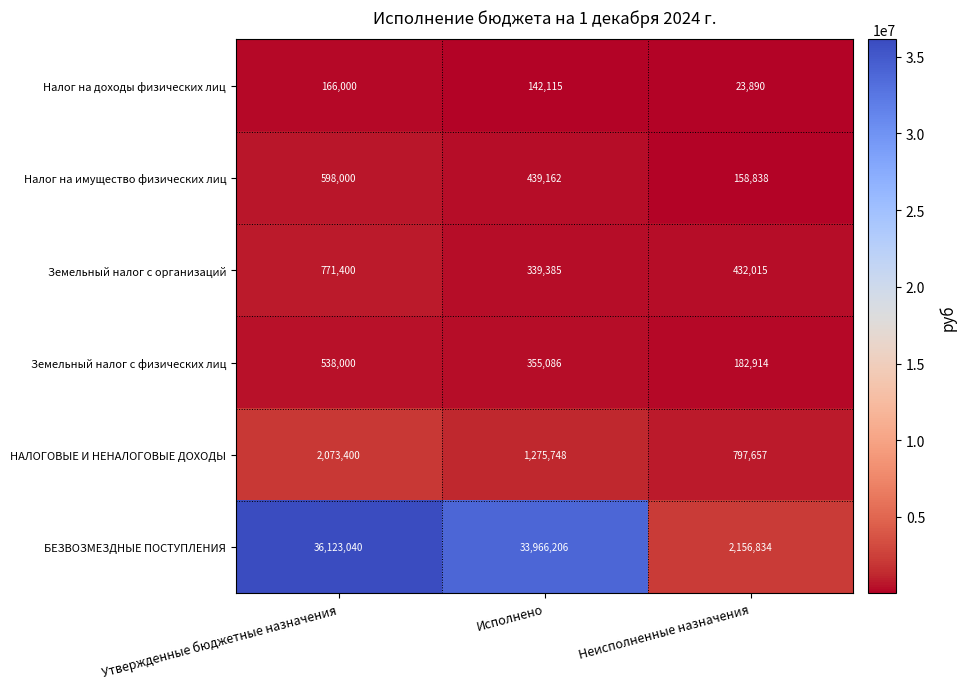

The НАЛОГОВЫЕ И НЕНАЛОГОВЫЕ ДОХОДЫ series shows 1275748 at Исполнено. True or false?

True